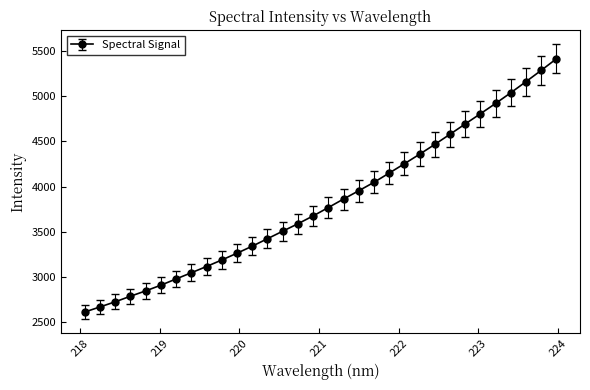

What is the difference between the second highest and minimum values?

2669.6